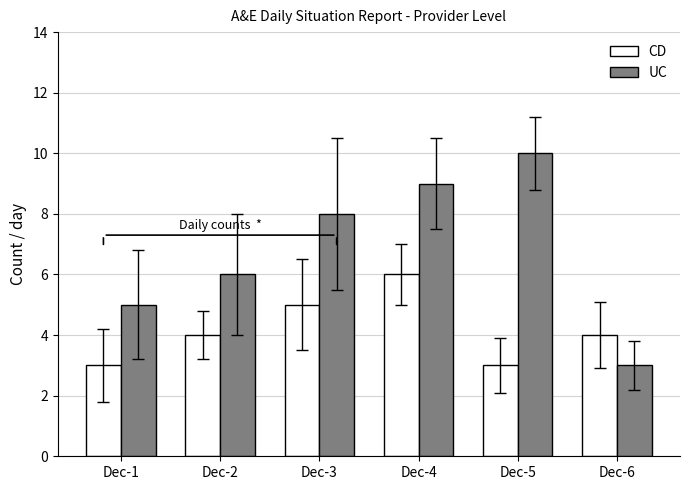

What are all the series names shown in the legend?

CD, UC